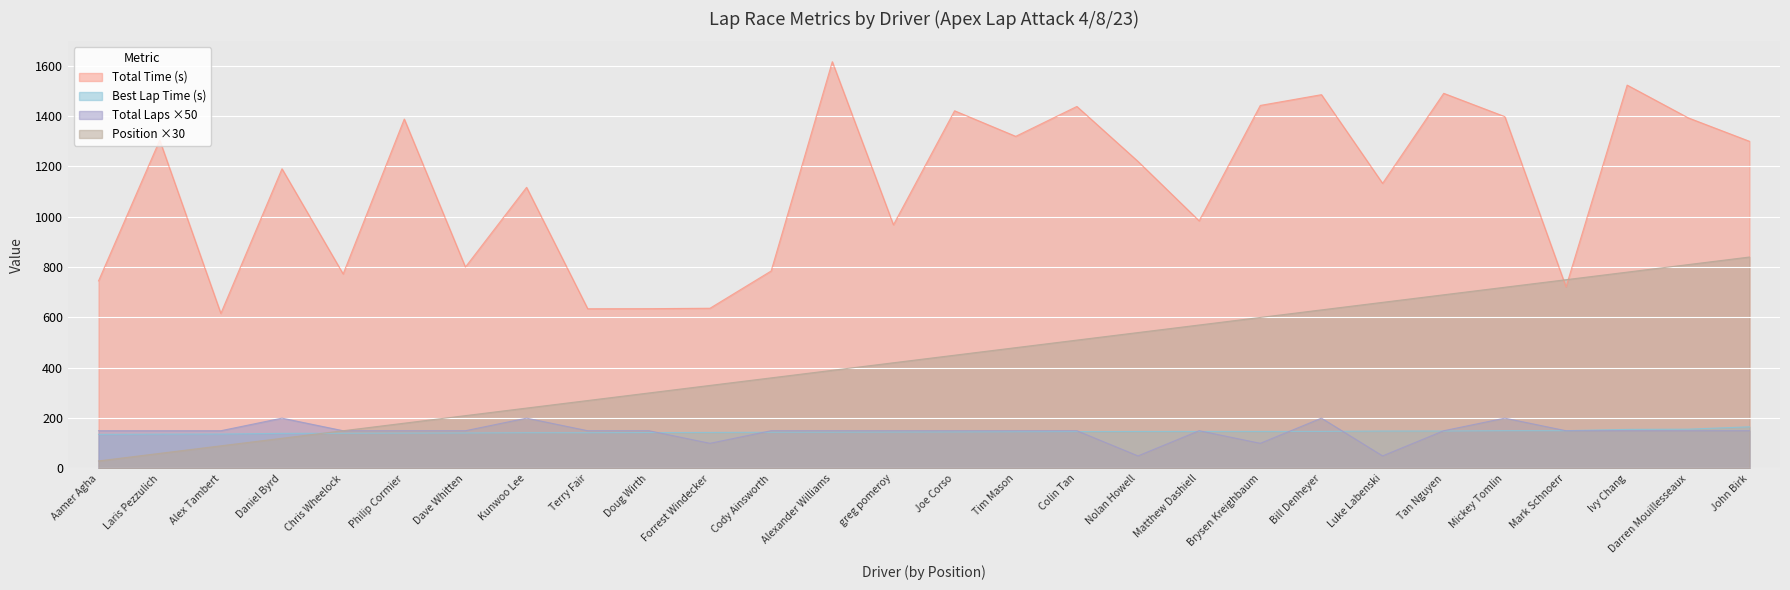

Which category has the highest value across all series?

Alexander Williams